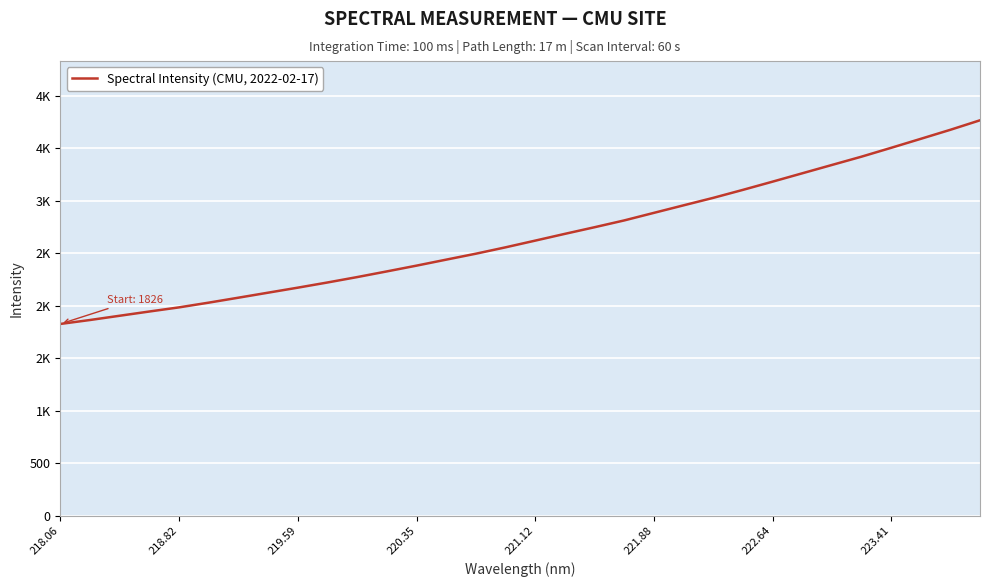

Is this an area chart (filled region under the line)?

No